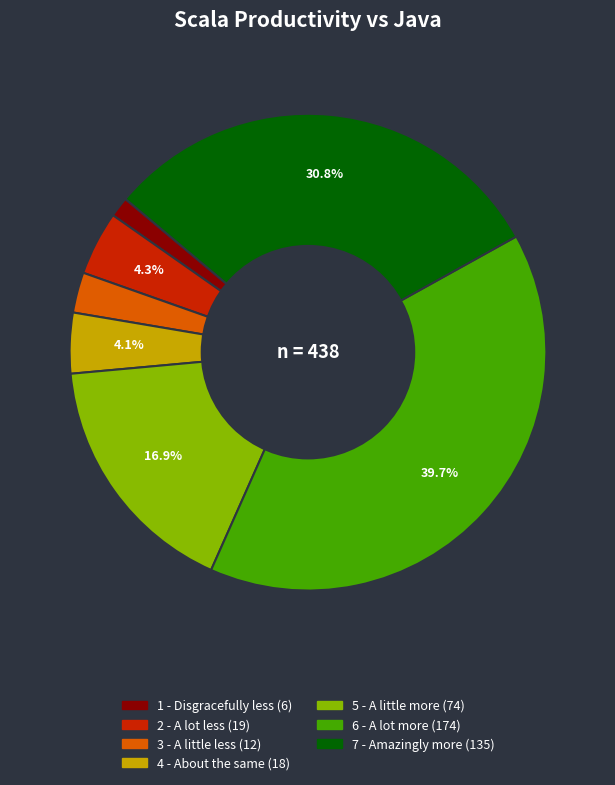

Does any single category account for the majority?

No